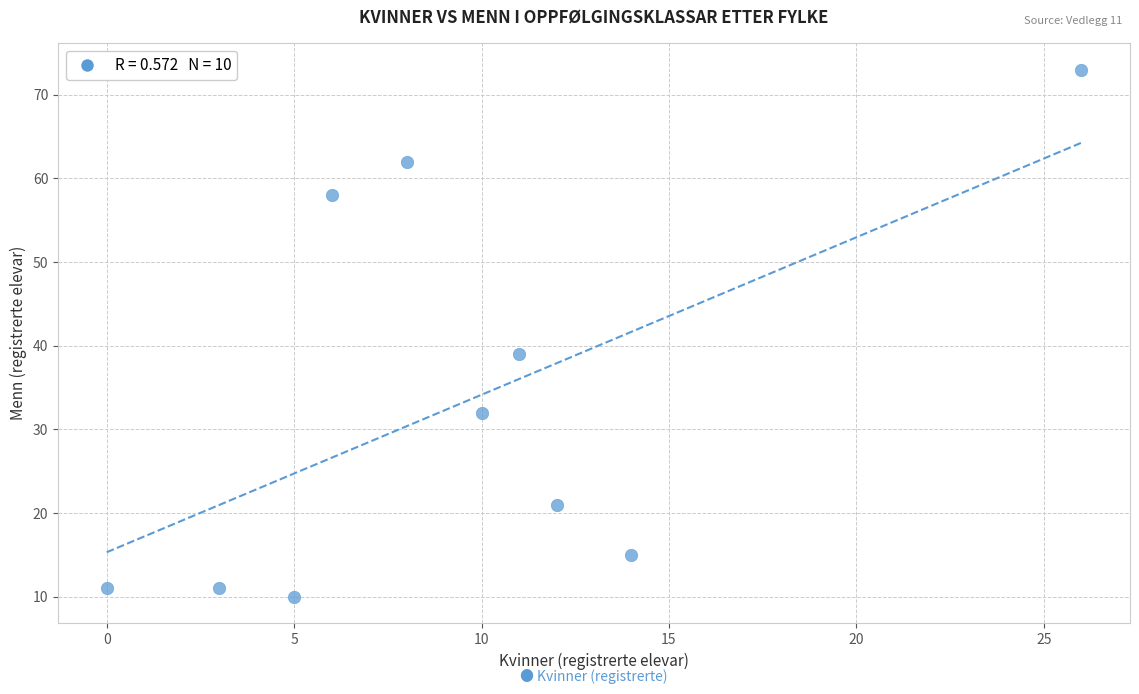

What is the average X value?

10